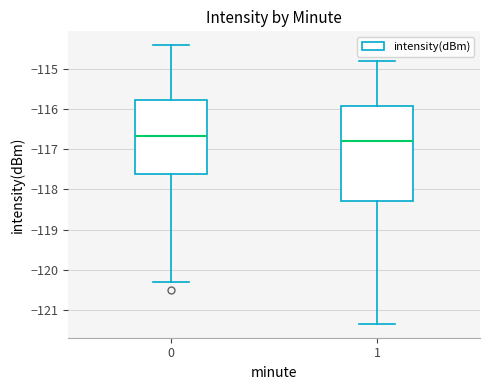

Which box's median line is the lowest?

1